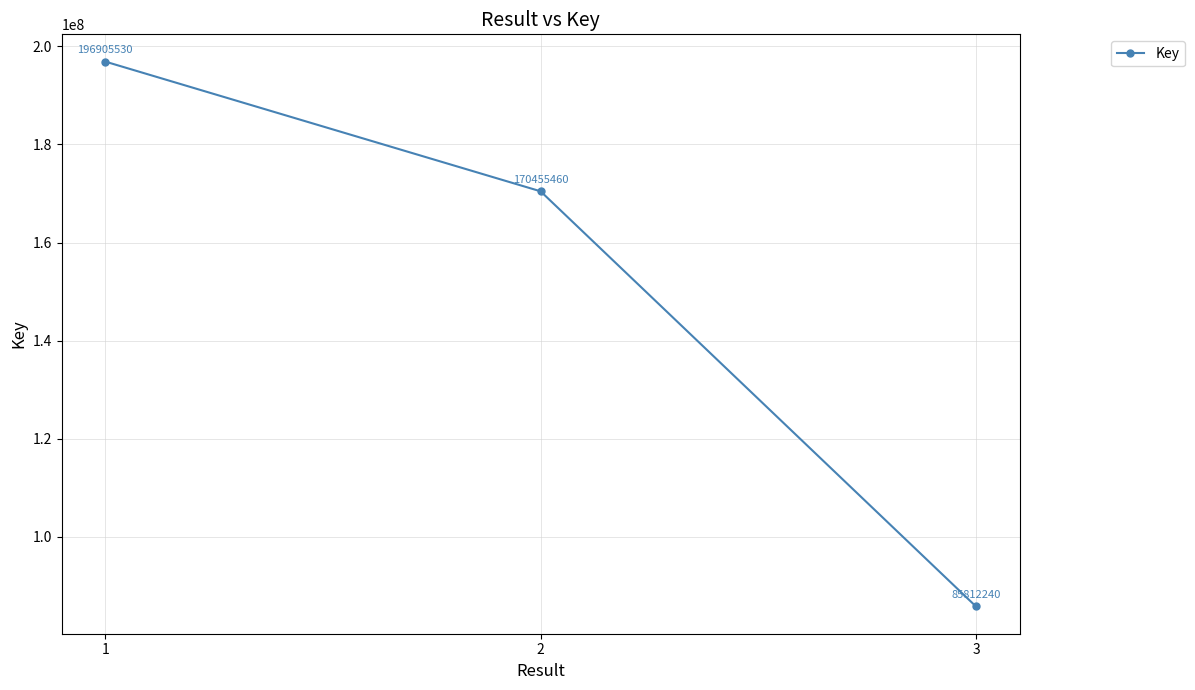

Which has a higher value, 3 or 2?

2